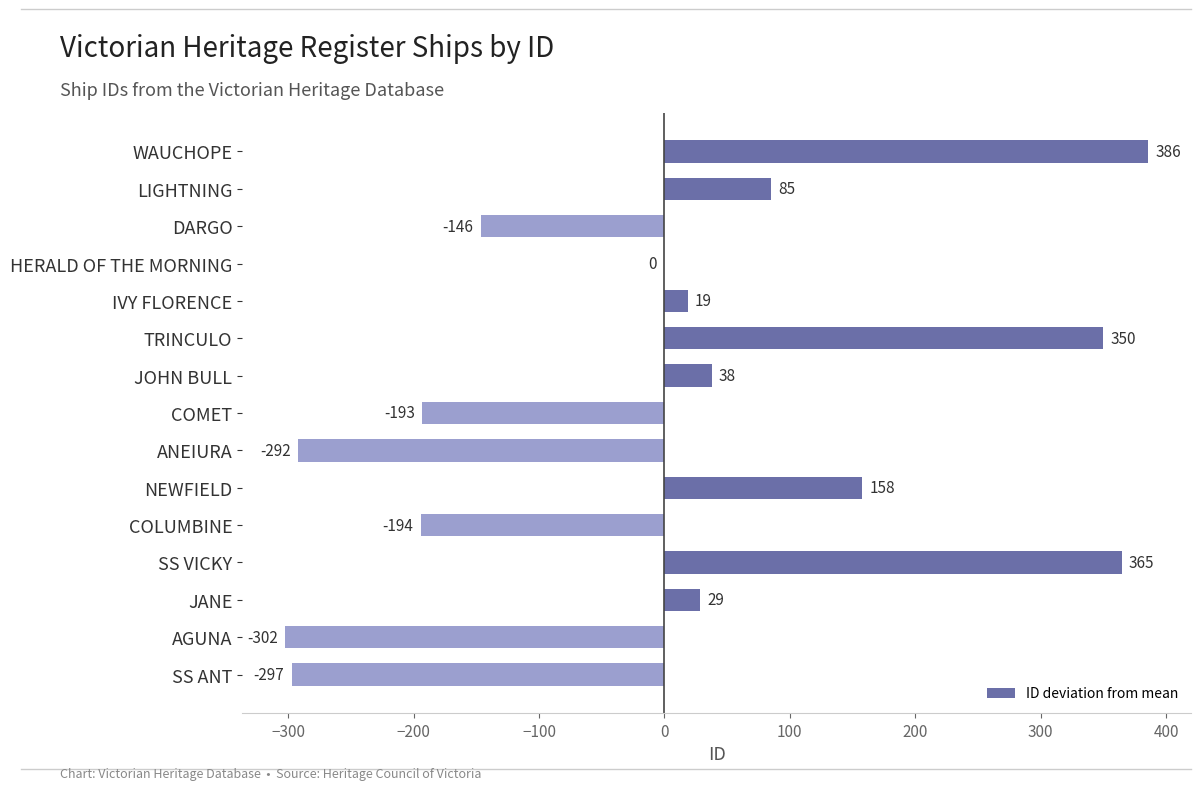

How many values are above zero?

8